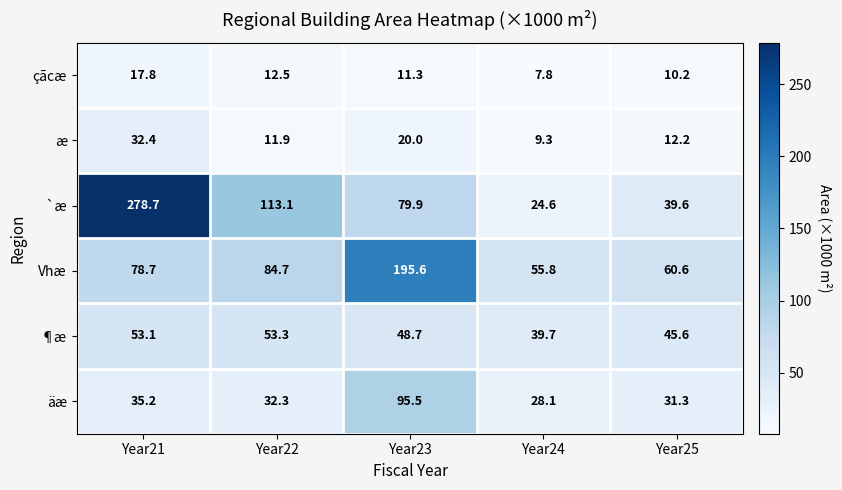

Reading right to left, transcribe all the data shown in this chart.

çãcæ: Year25=10.2	Year24=7.8	Year23=11.3	Year22=12.5	Year21=17.8
æ: Year25=12.2	Year24=9.3	Year23=20.0	Year22=11.9	Year21=32.4
`æ: Year25=39.6	Year24=24.6	Year23=79.9	Year22=113.1	Year21=278.7
Vhæ: Year25=60.6	Year24=55.8	Year23=195.6	Year22=84.7	Year21=78.7
¶æ: Year25=45.6	Year24=39.7	Year23=48.7	Year22=53.3	Year21=53.1
äæ: Year25=31.3	Year24=28.1	Year23=95.5	Year22=32.3	Year21=35.2